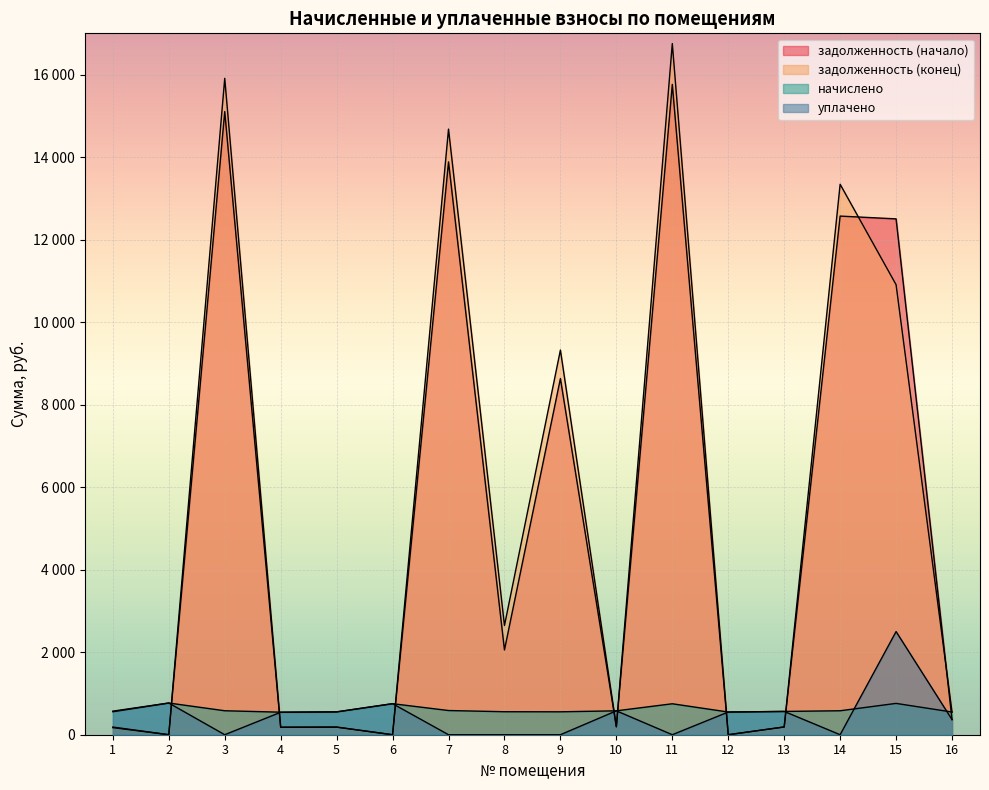

The value of задолженность (конец) at 10 is 60.2. True or false?

False